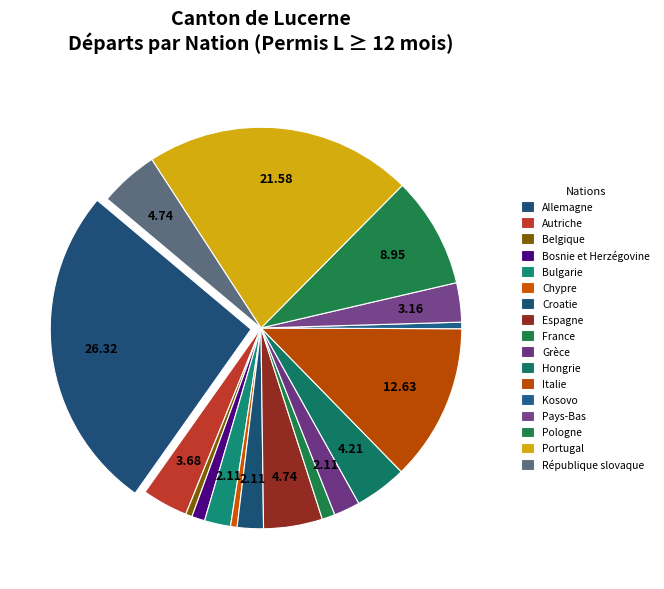

Which category has the biggest portion of the pie?

Allemagne